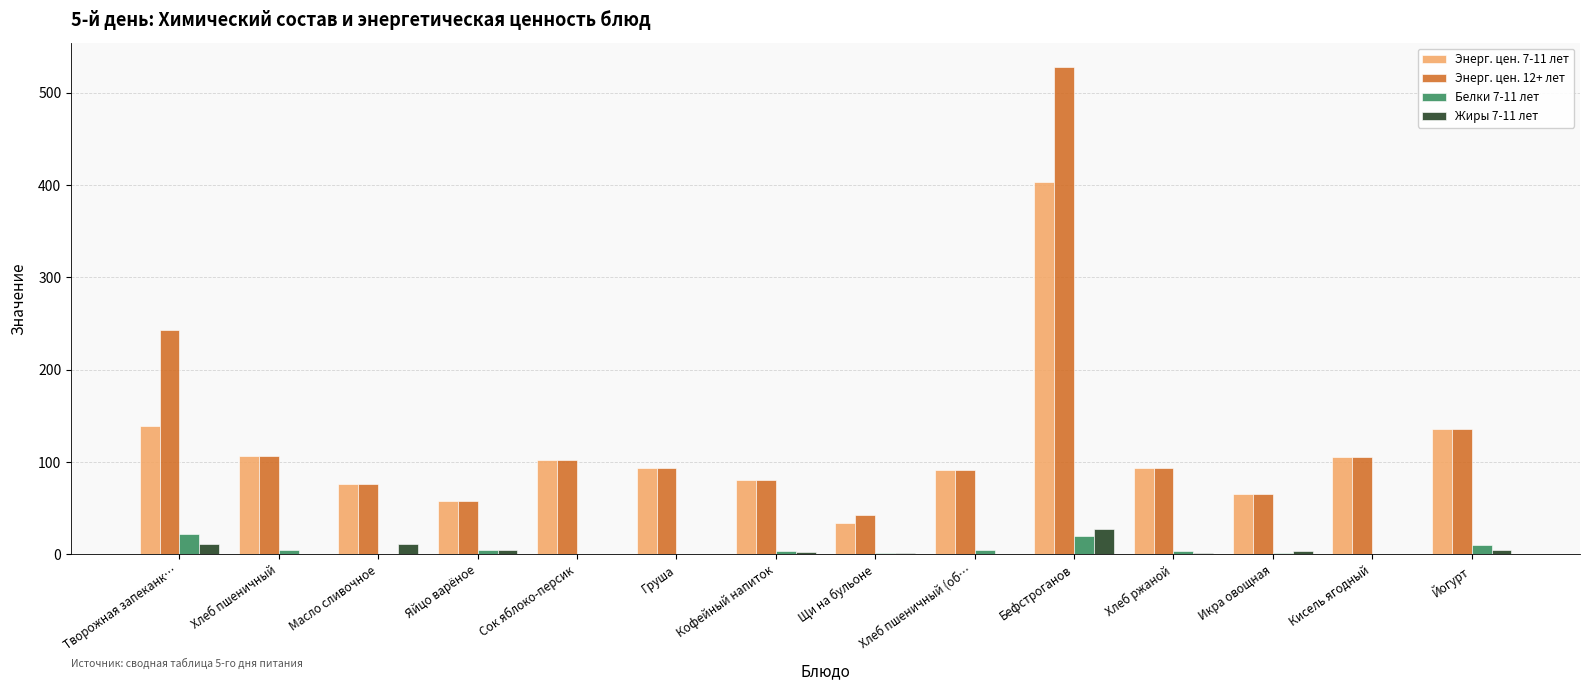

What is the maximum value for Белки 7-11 лет?

21.6